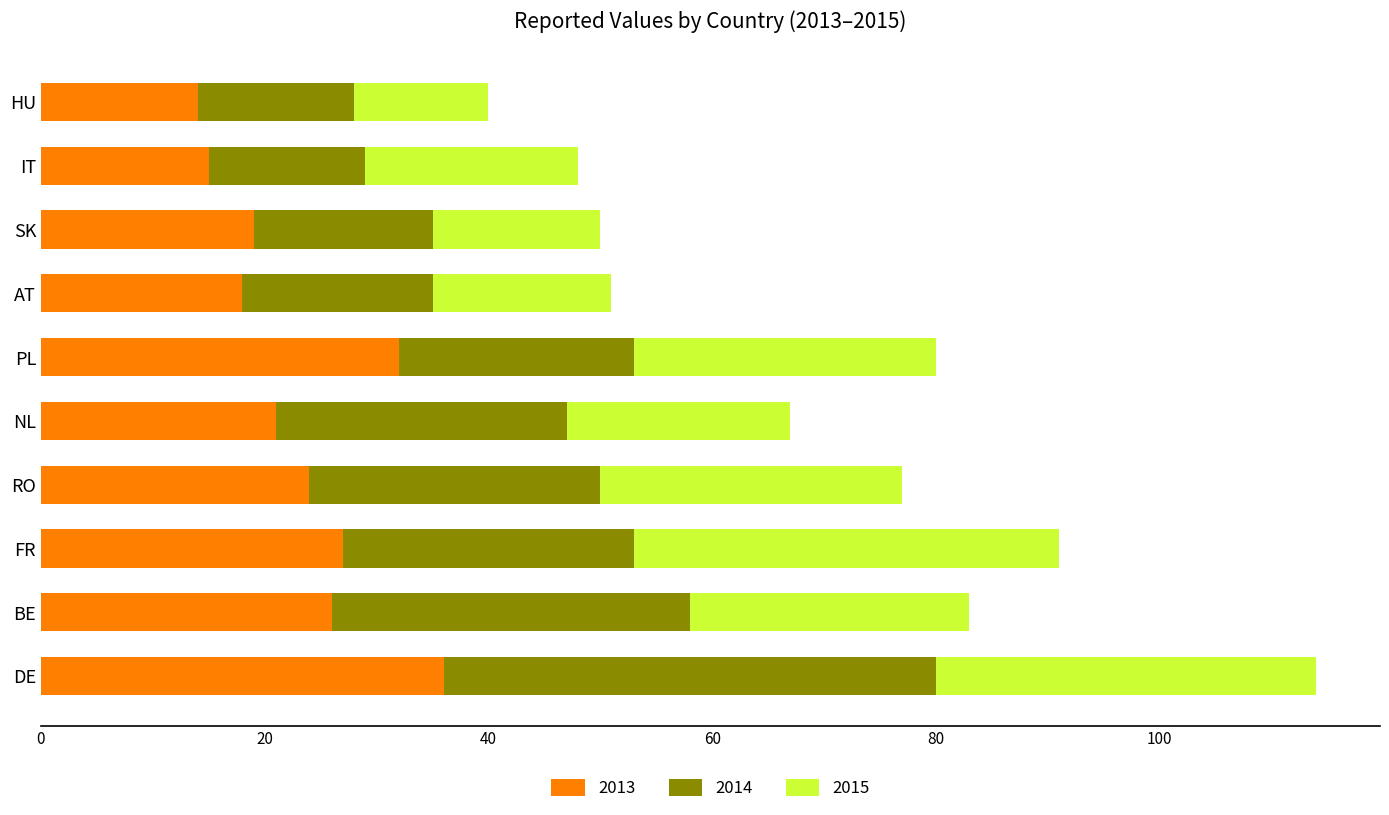

At which category is the sum across all series the highest?

DE